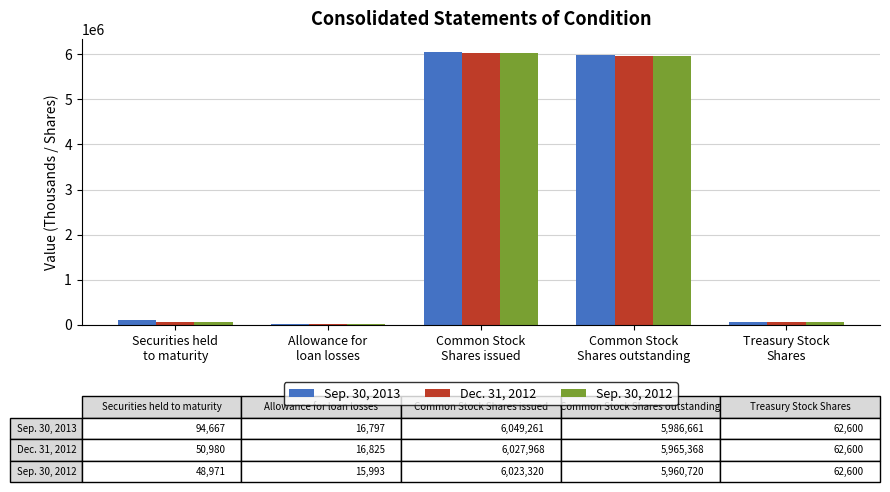

How many groups of bars are there?

5